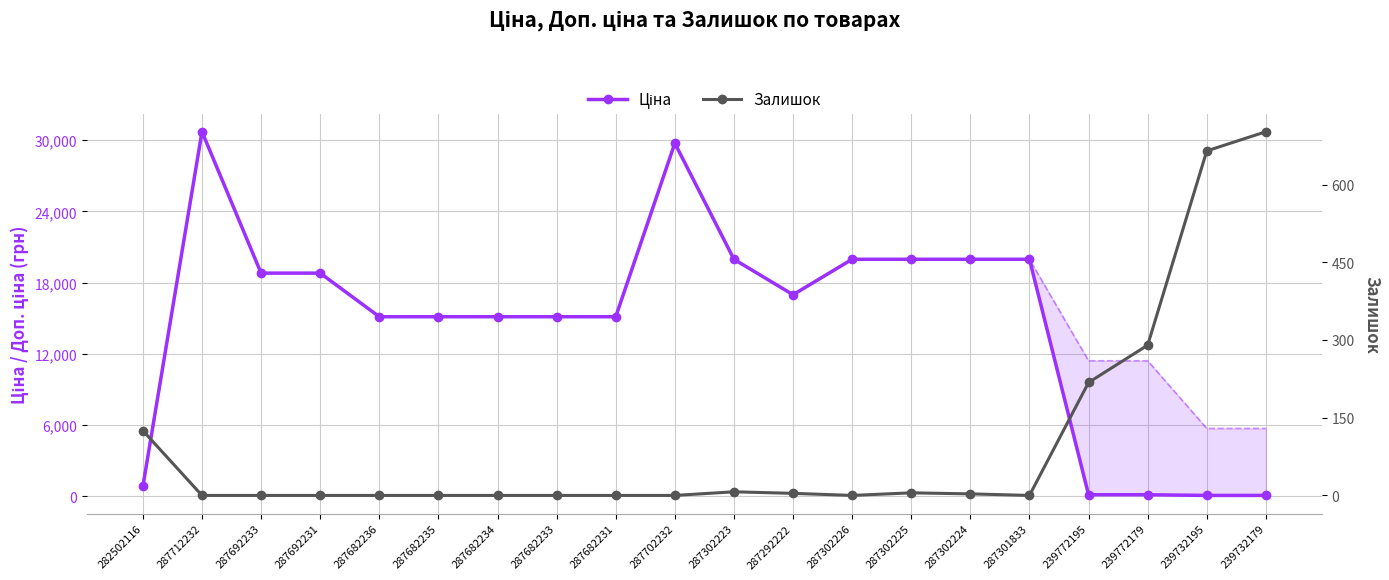

What is the total value across all series at 287682235?

30240.0